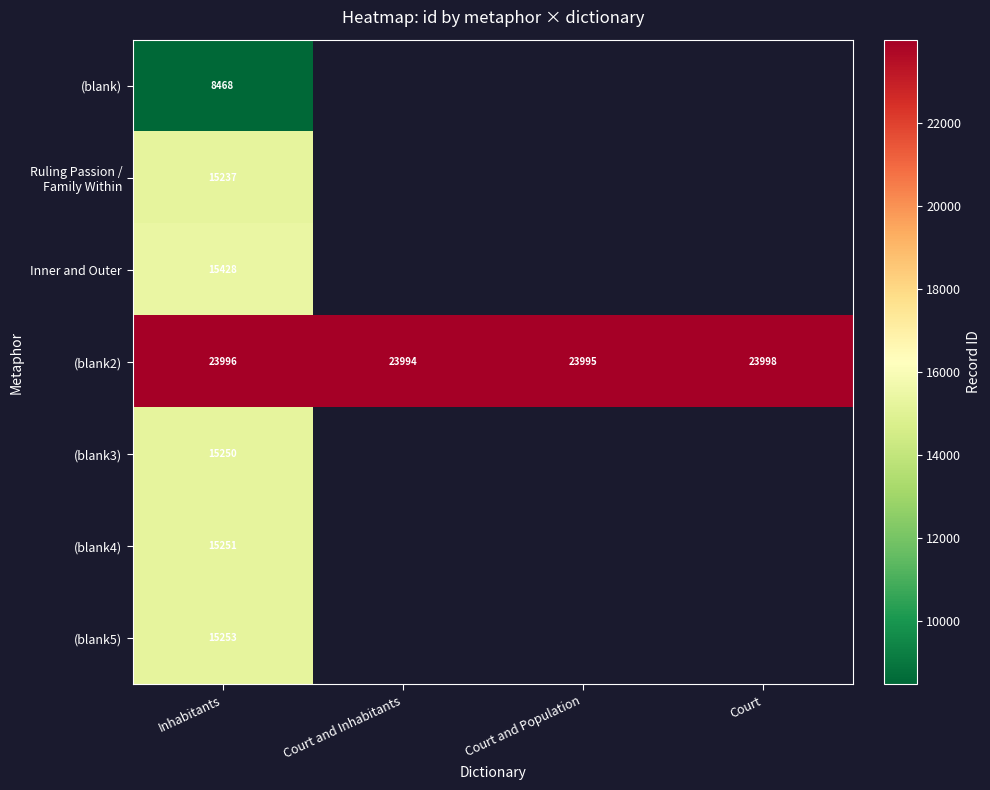

The (blank2) series shows 23996 at Inhabitants. True or false?

True